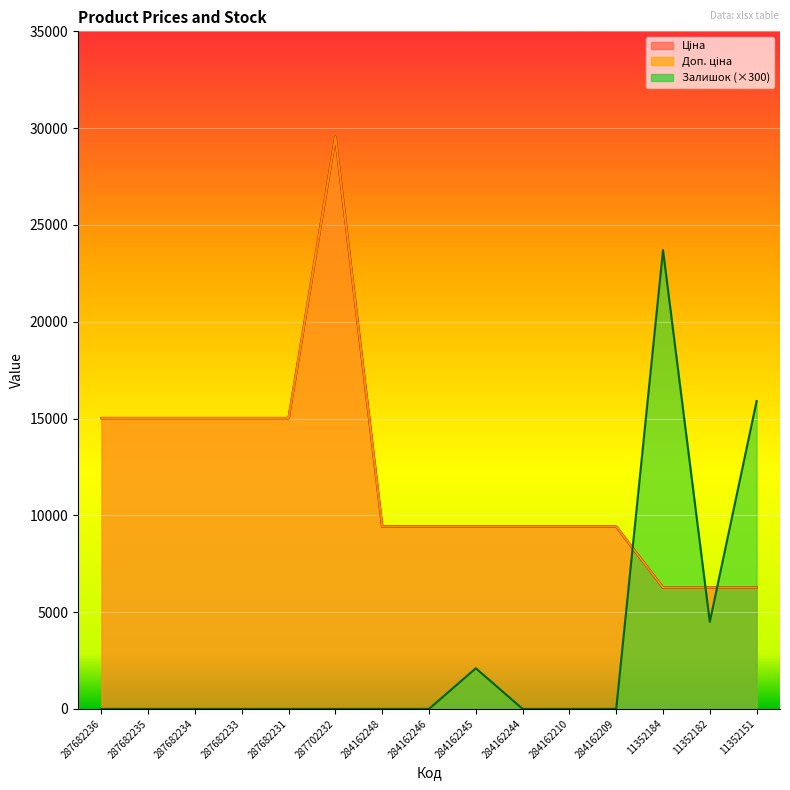

What is the average value of the Доп. ціна series?

11996.4